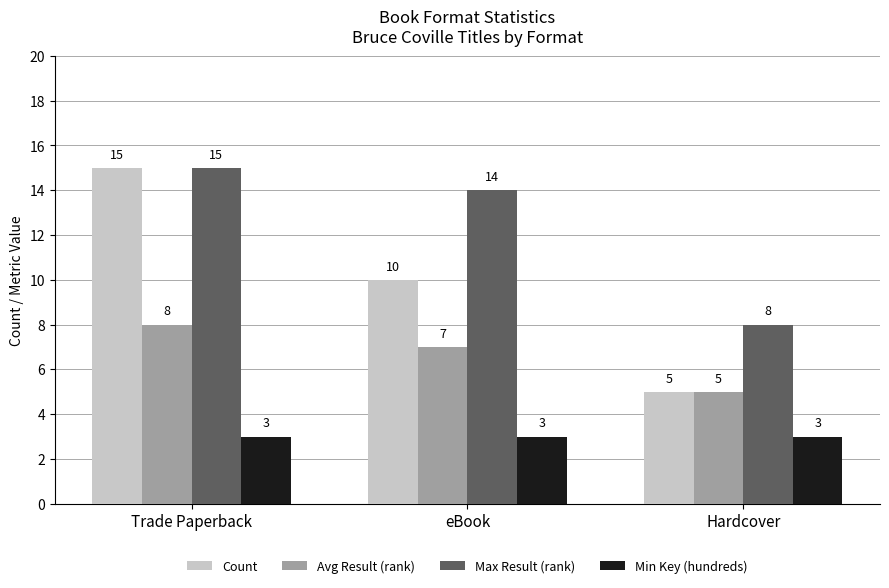

Where is Count nearest to the value 10?

eBook